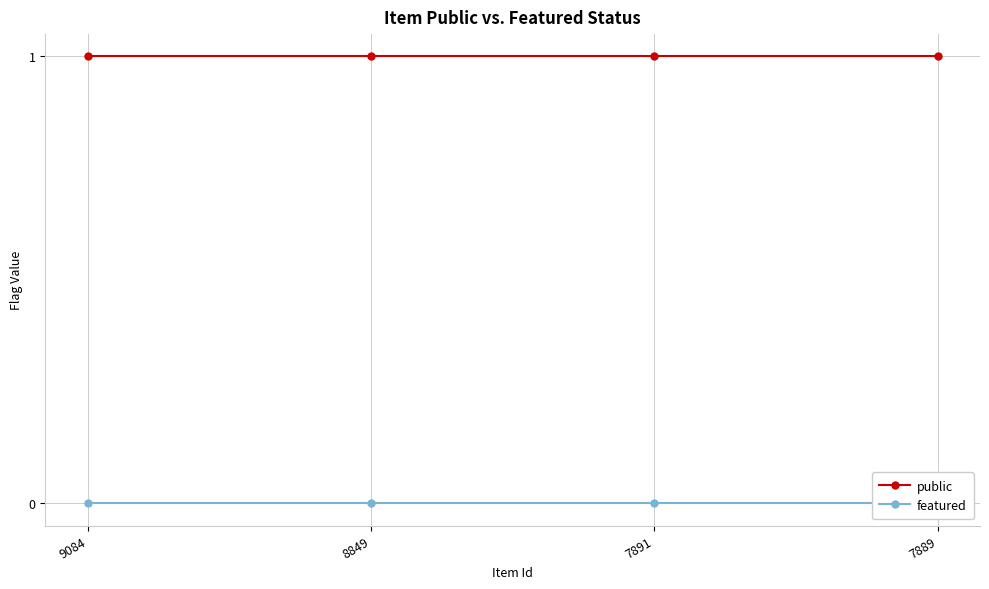

Reading left to right, list all the values displayed in this chart.

public: 9084=1	8849=1	7891=1	7889=1
featured: 9084=0	8849=0	7891=0	7889=0